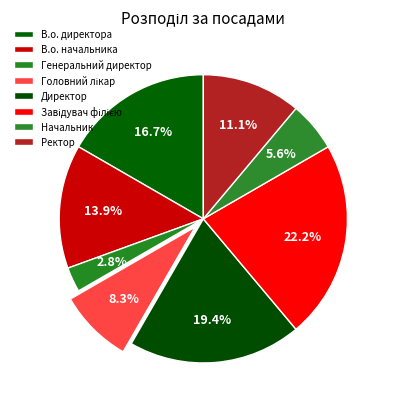

Which category has the smallest portion of the pie?

Генеральний директор